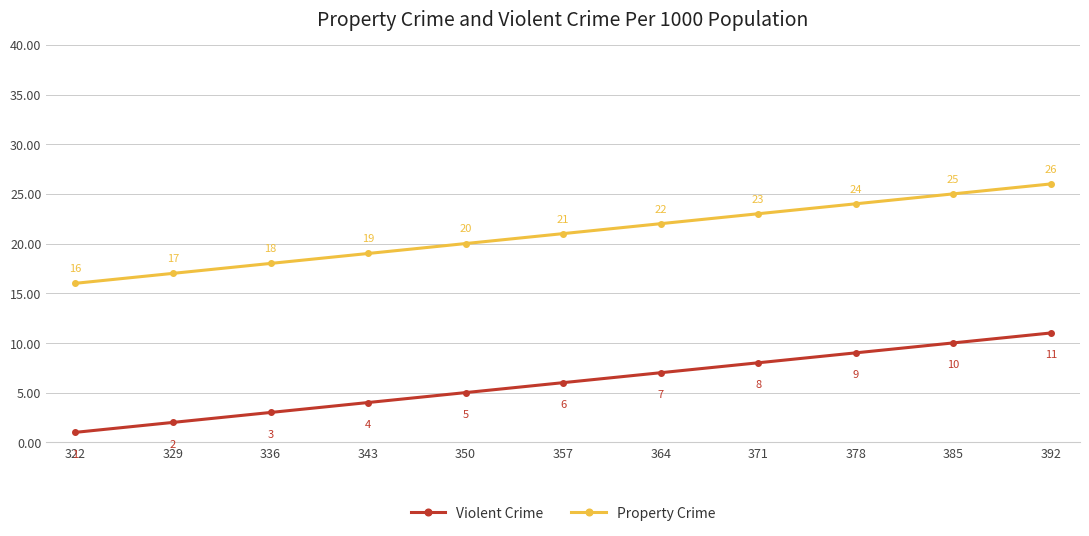

What is the sum of the Violent Crime values at 392 and 336?

14